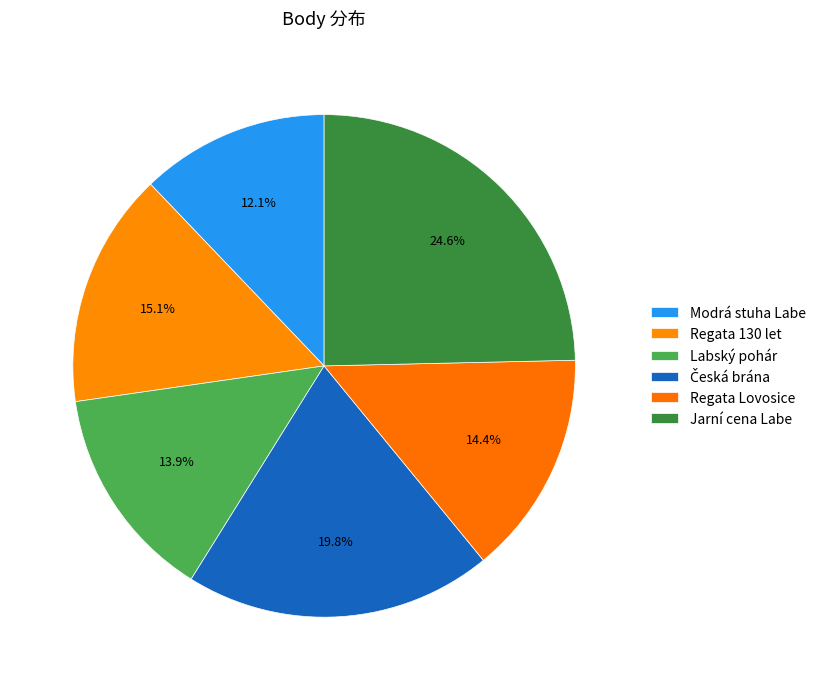

What is the change in value from Labský pohár to Česká brána?

+194